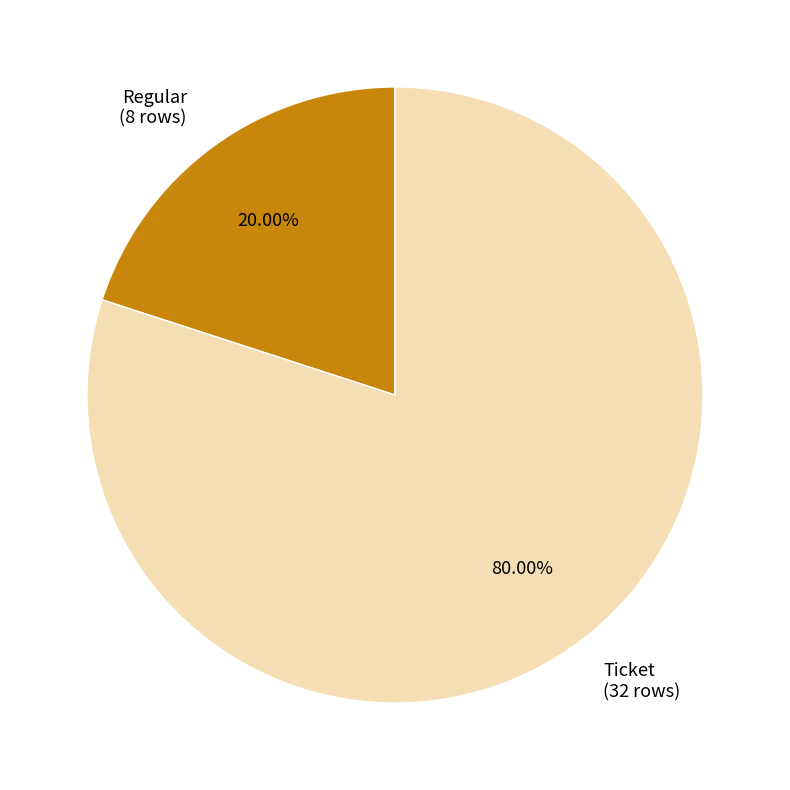

The Ticket slice represents 91% of the pie. True or false?

False